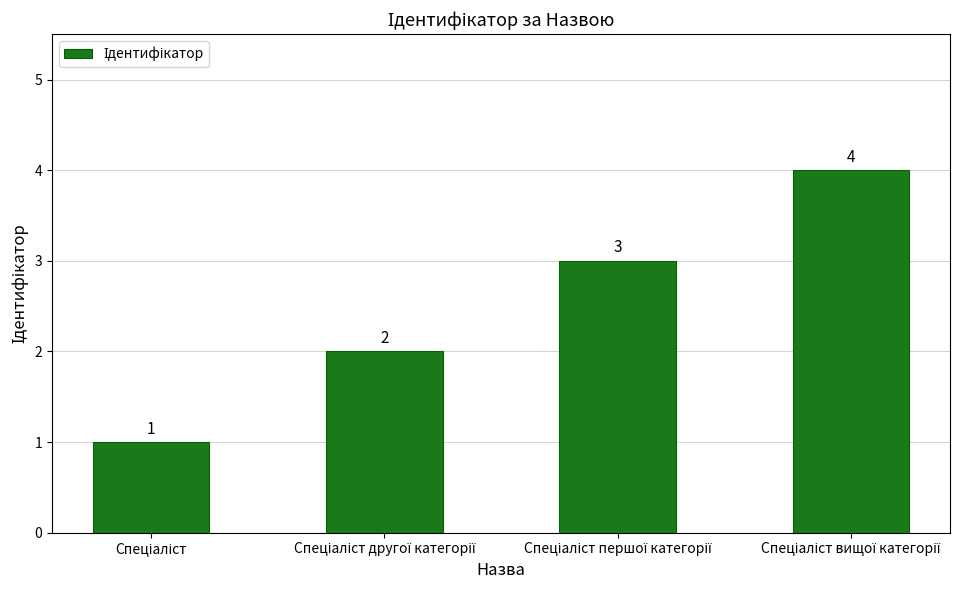

What is the maximum value shown in the chart?

4